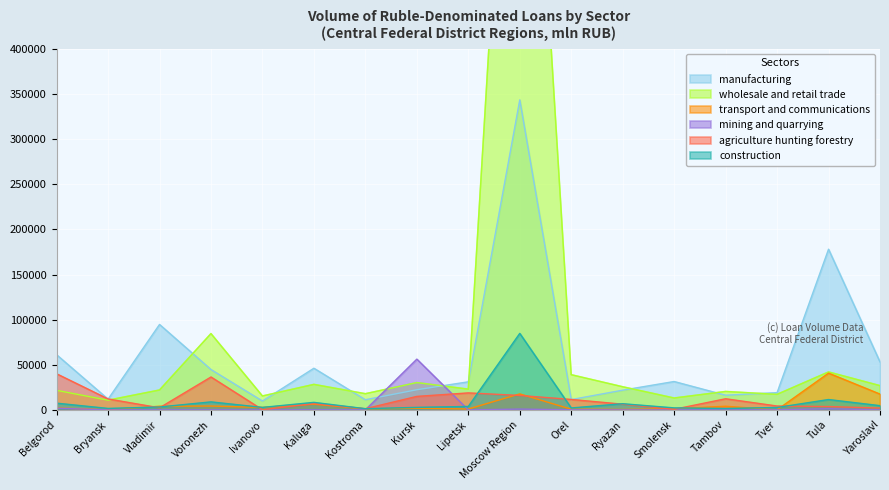

Where do wholesale and retail trade and manufacturing first cross each other?

Vladimir and Voronezh